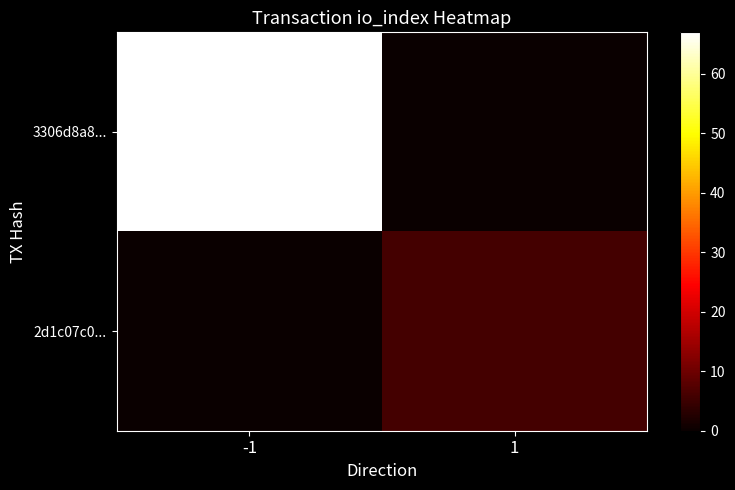

Which has a higher value, 1 or -1?

-1